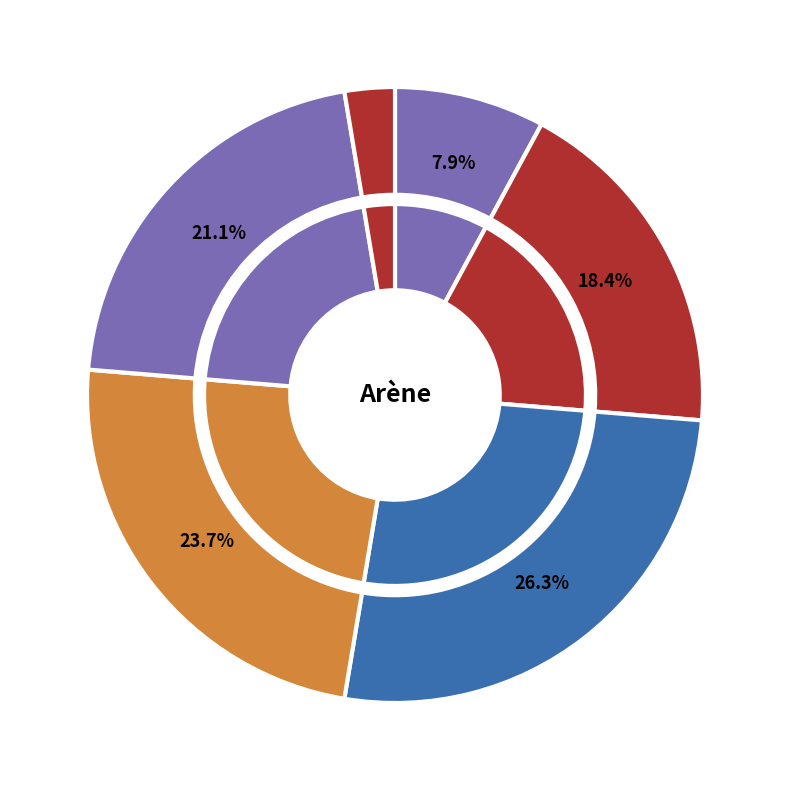

To the nearest percent, what percentage of the pie is Challenger III?

24%